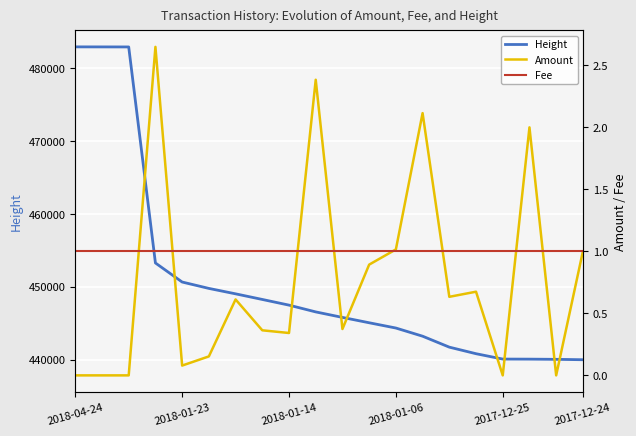

What are all the series names shown in the legend?

Height, Amount, Fee